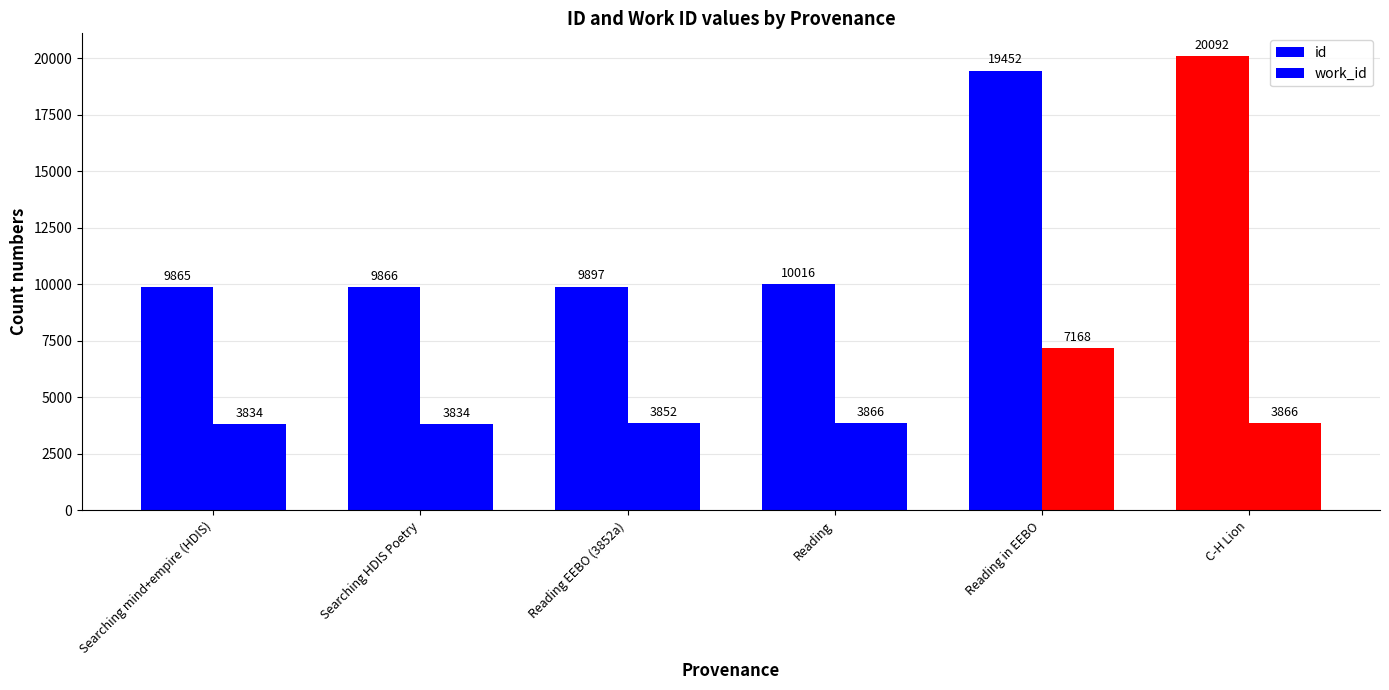

Reading left to right, extract all data points from this chart.

id: Searching mind+empire (HDIS)=9865	Searching HDIS Poetry=9866	Reading EEBO (3852a)=9897	Reading=10016	Reading in EEBO=19452	C-H Lion=20092
work_id: Searching mind+empire (HDIS)=3834	Searching HDIS Poetry=3834	Reading EEBO (3852a)=3852	Reading=3866	Reading in EEBO=7168	C-H Lion=3866